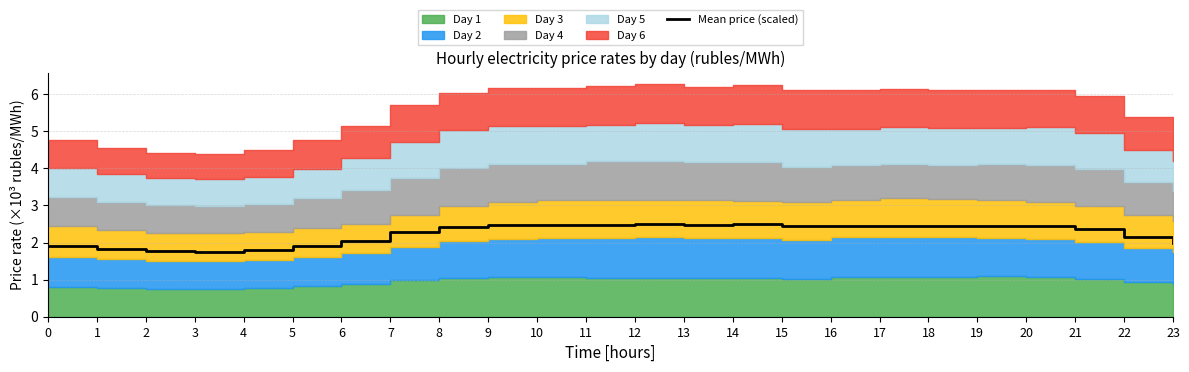

True or false: the data has more than 0 interior local peaks.

True